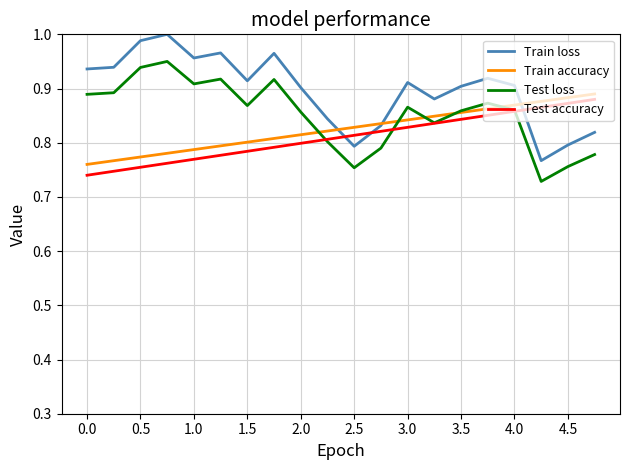

What is the difference between the maximum and minimum values in the Train accuracy series?

0.1